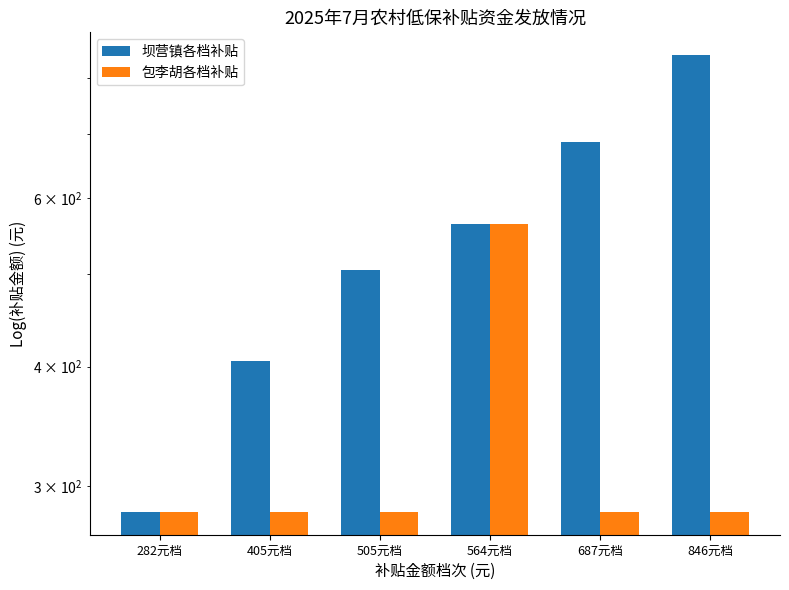

Does the chart contain stacked bars?

No